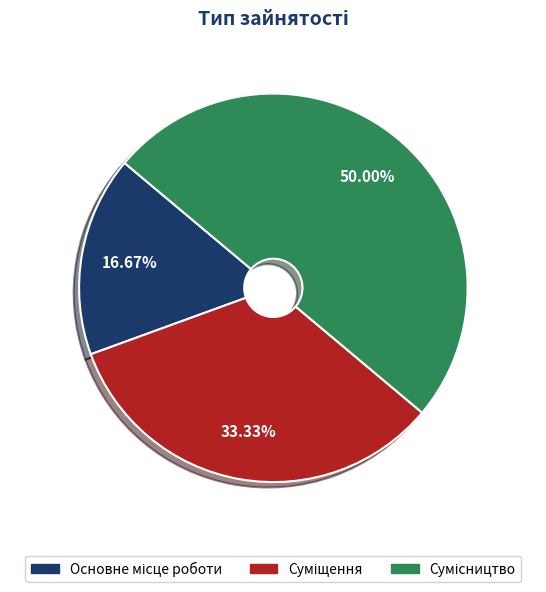

Count the number of slices in the pie.

3